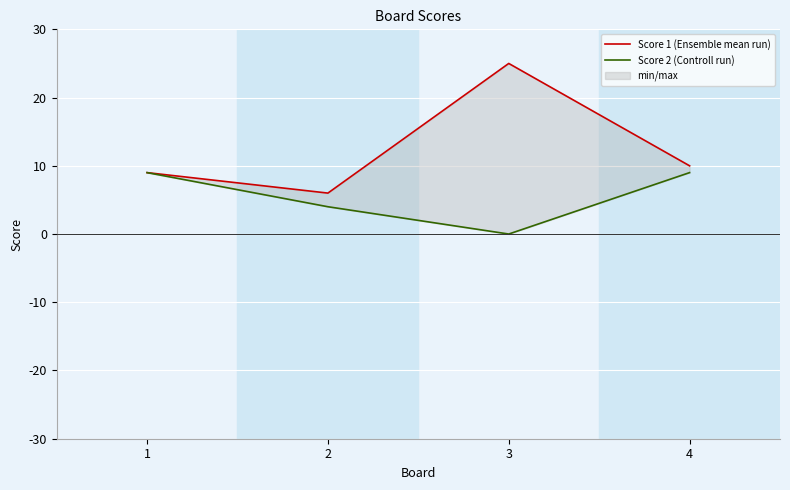

True or false: Score 1 (Ensemble mean run) and Score 2 (Controll run) intersect in this chart.

False